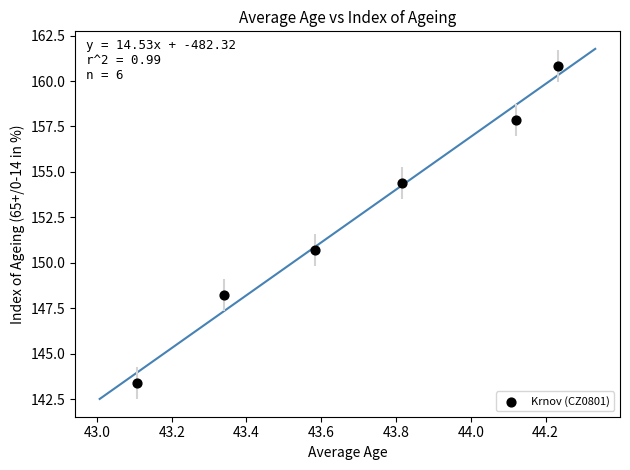

What Y value in the scatter plot is closest to 152?

150.7